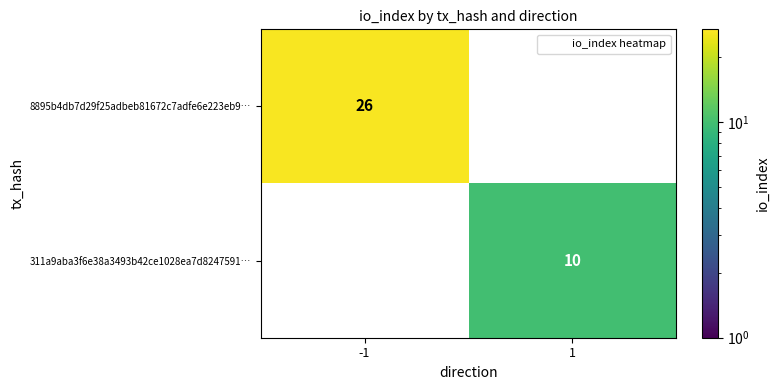

True or false: 311a9aba3f6e38a3493b42ce1028ea7d8247591… has a value of 7 at -1.

False